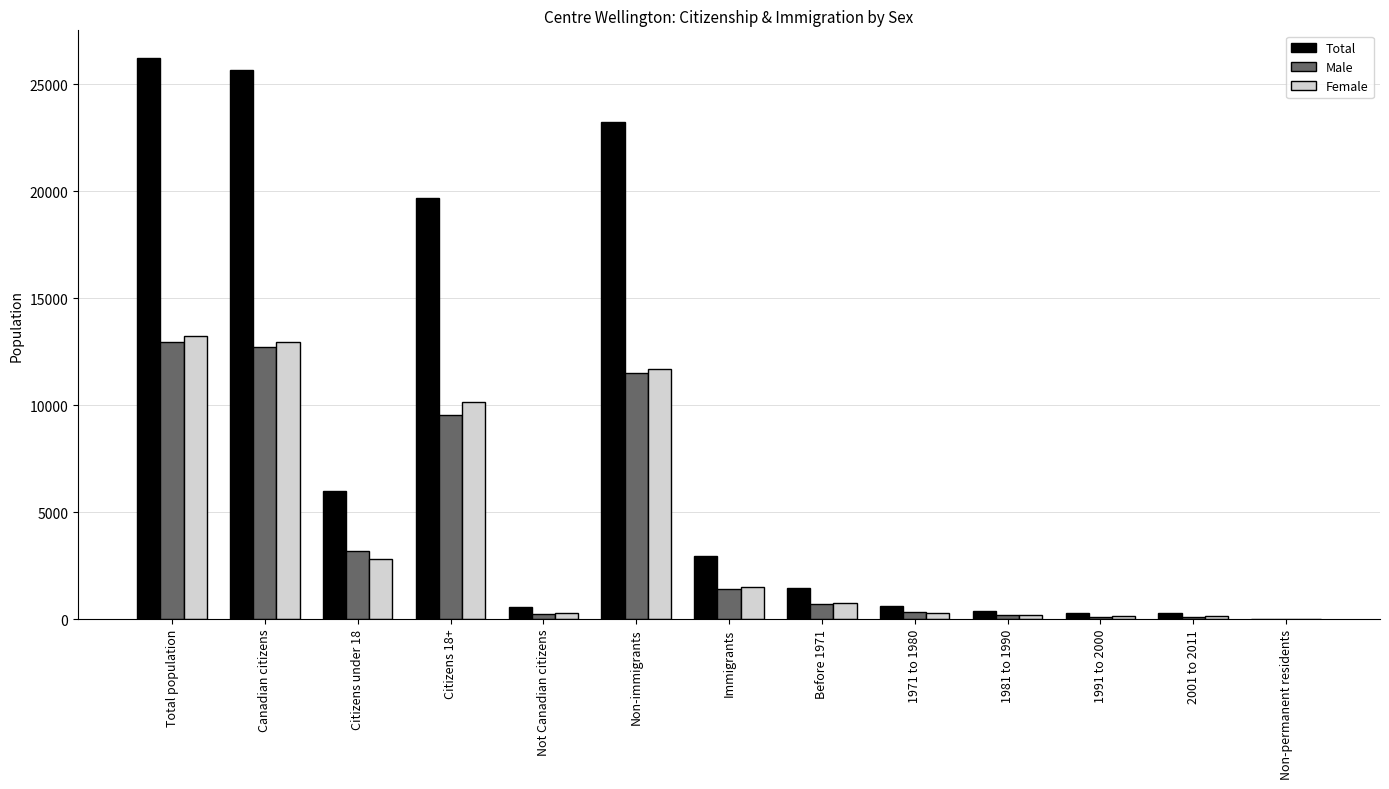

What is the total value across all series at Before 1971?

2920